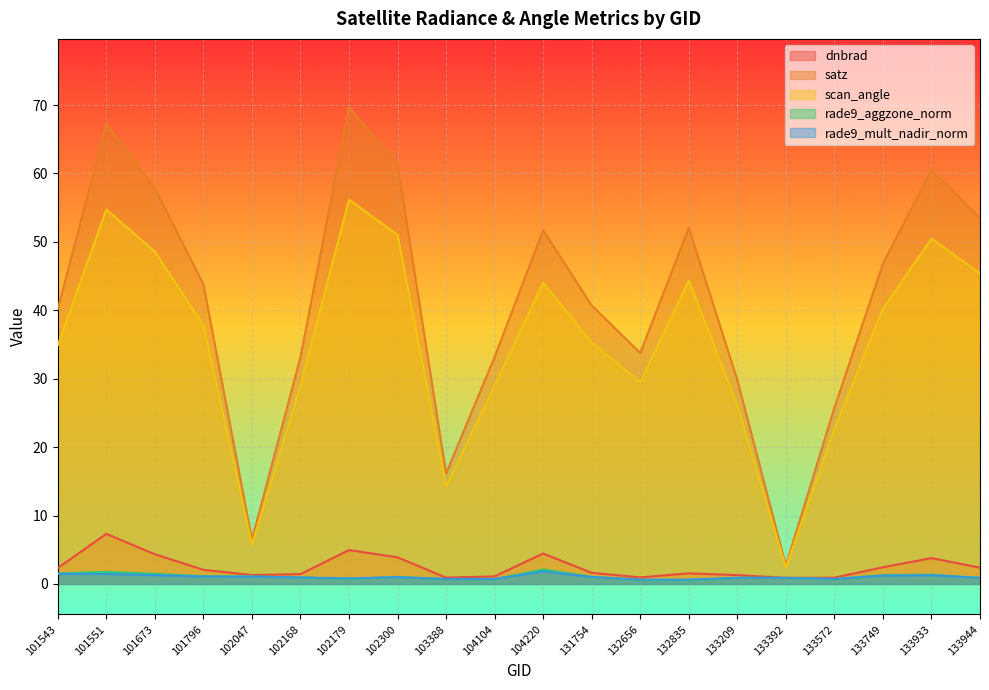

At how many categories does at least one series exceed 38?

12